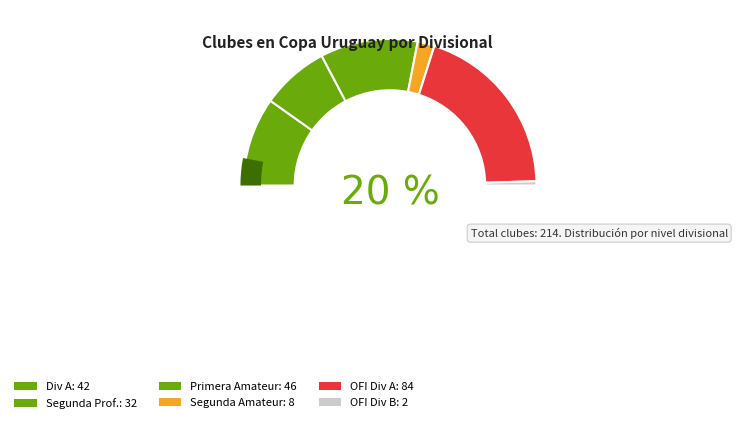

What percentage is the Segunda Prof. slice, to the nearest percent?

15%